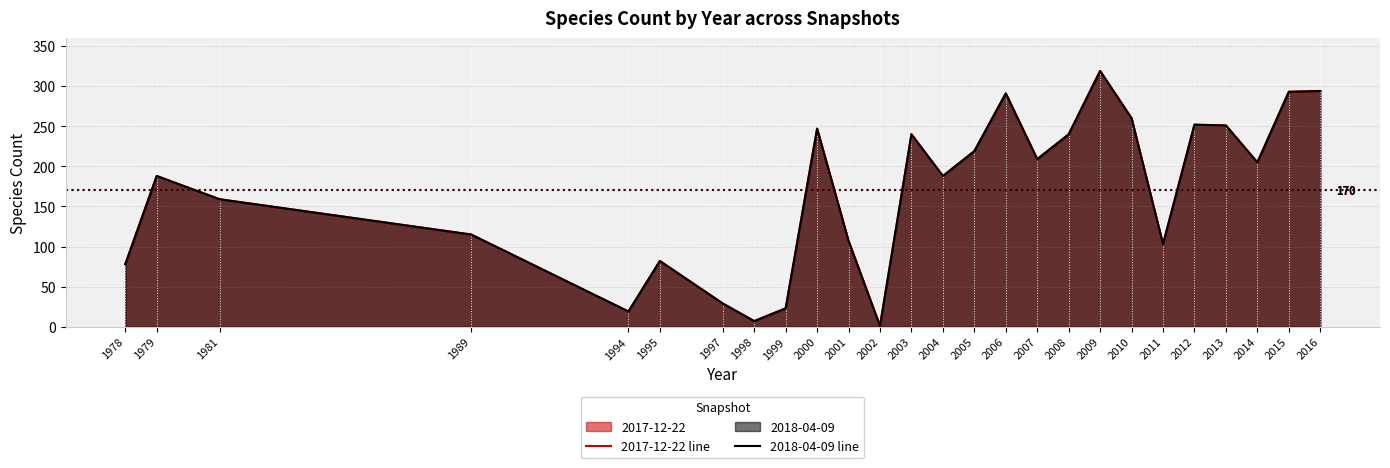

Is it true that 2017-12-22 line equals 159 at 1981?

True